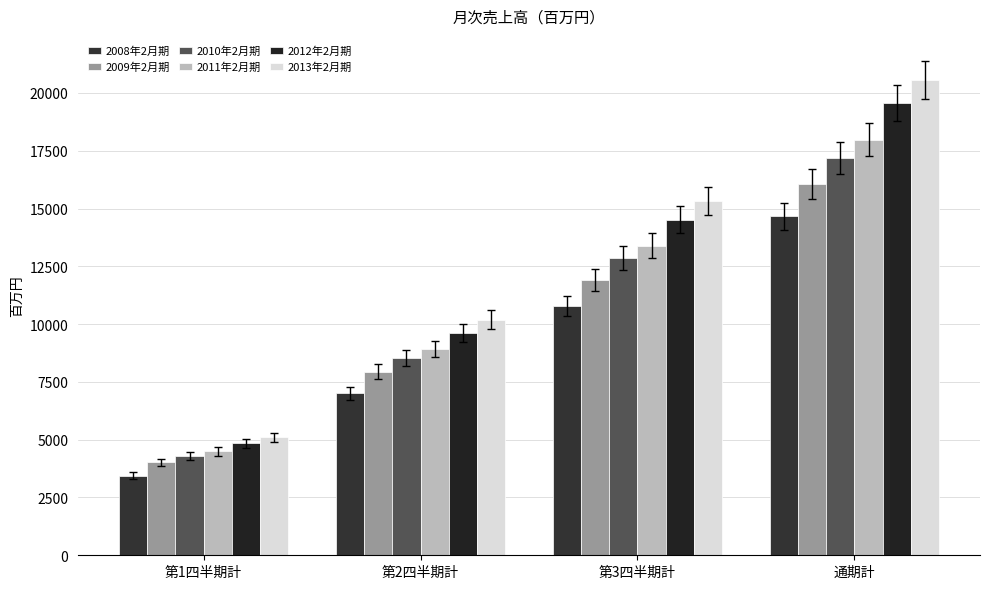

What is the label of the 2nd bar from the left?

第2四半期計